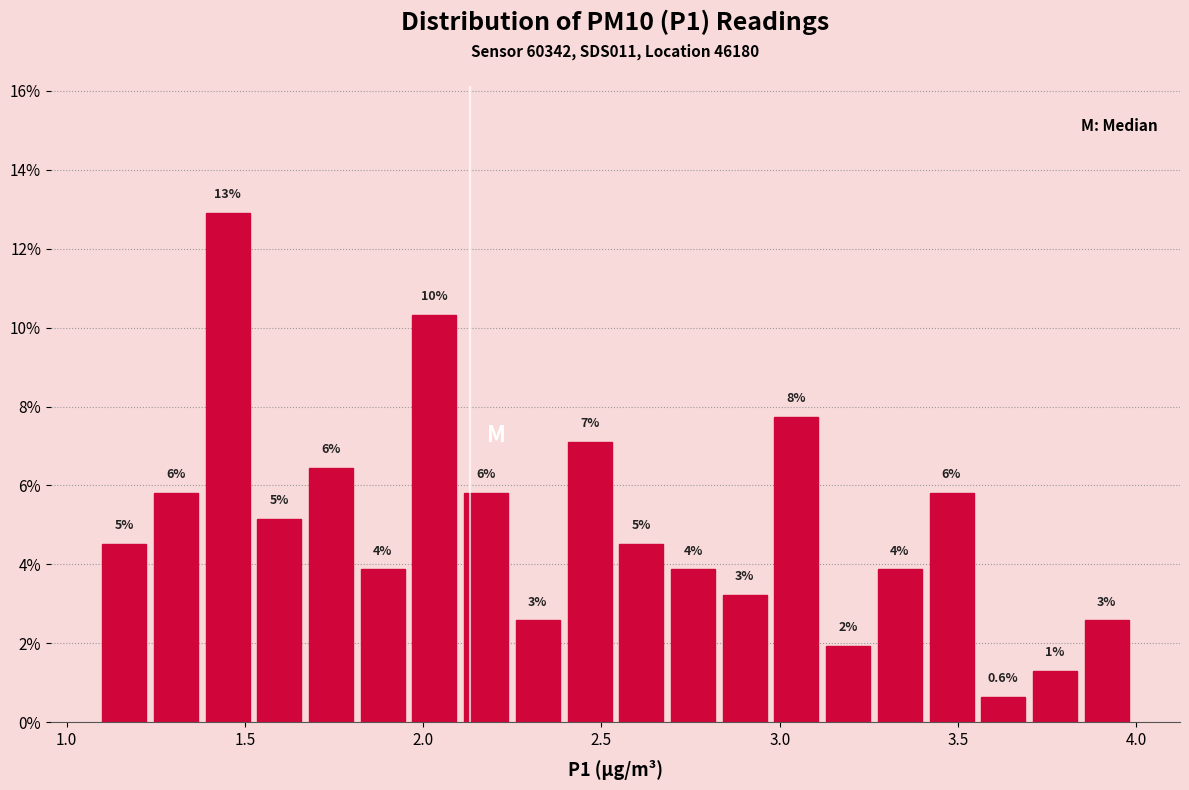

Read against the x-axis, roughly where is the centre of the tallest bar?

1.45